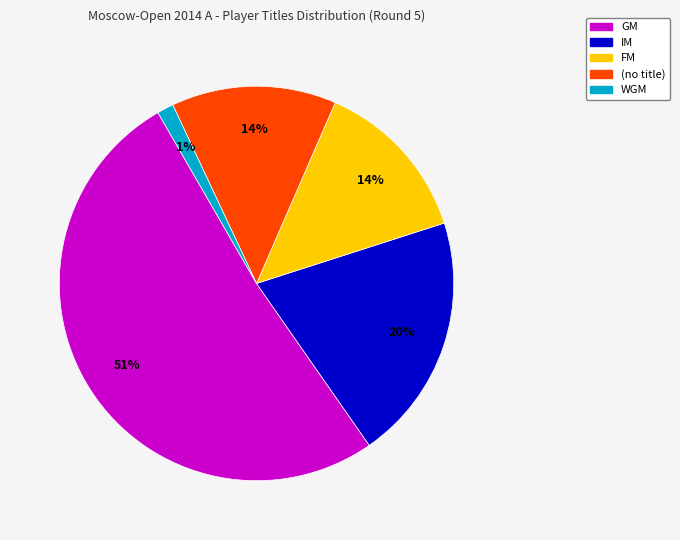

To the nearest percent, what is the difference between the largest and smallest slice percentages?

50%